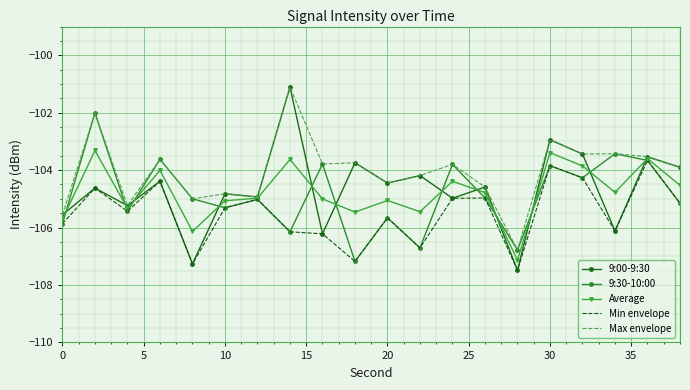

Which series has the widest spread of values?

9:00-9:30